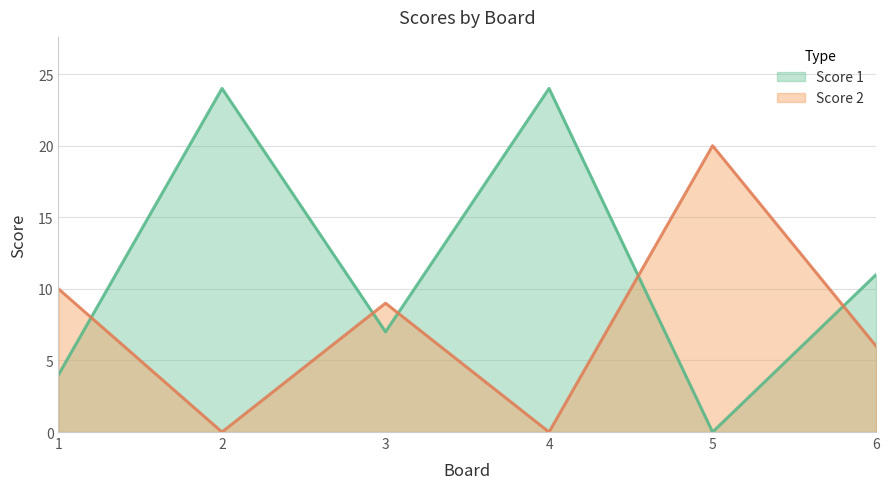

Reading left to right, list all the values displayed in this chart.

Score 1: 1=4	2=24	3=7	4=24	5=0	6=11
Score 2: 1=10	2=0	3=9	4=0	5=20	6=6